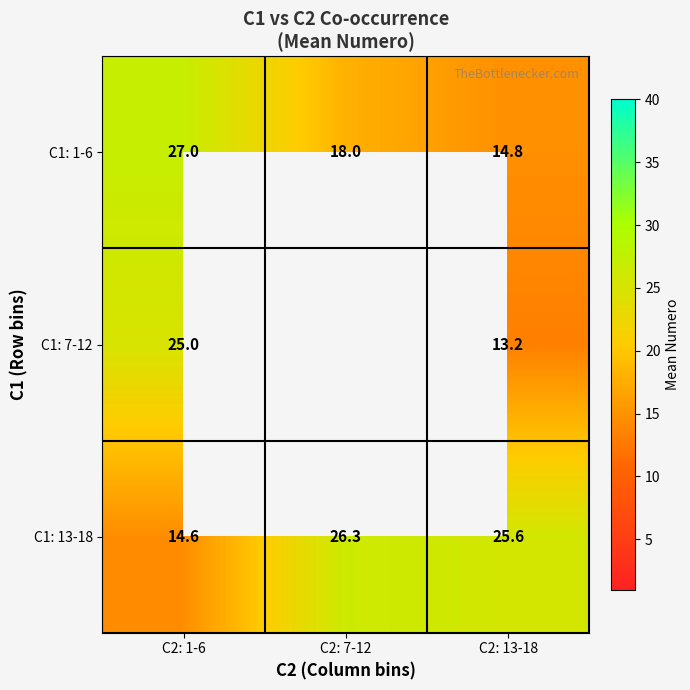

Where does the C1: 1-6 series first go above 18?

C2: 1-6